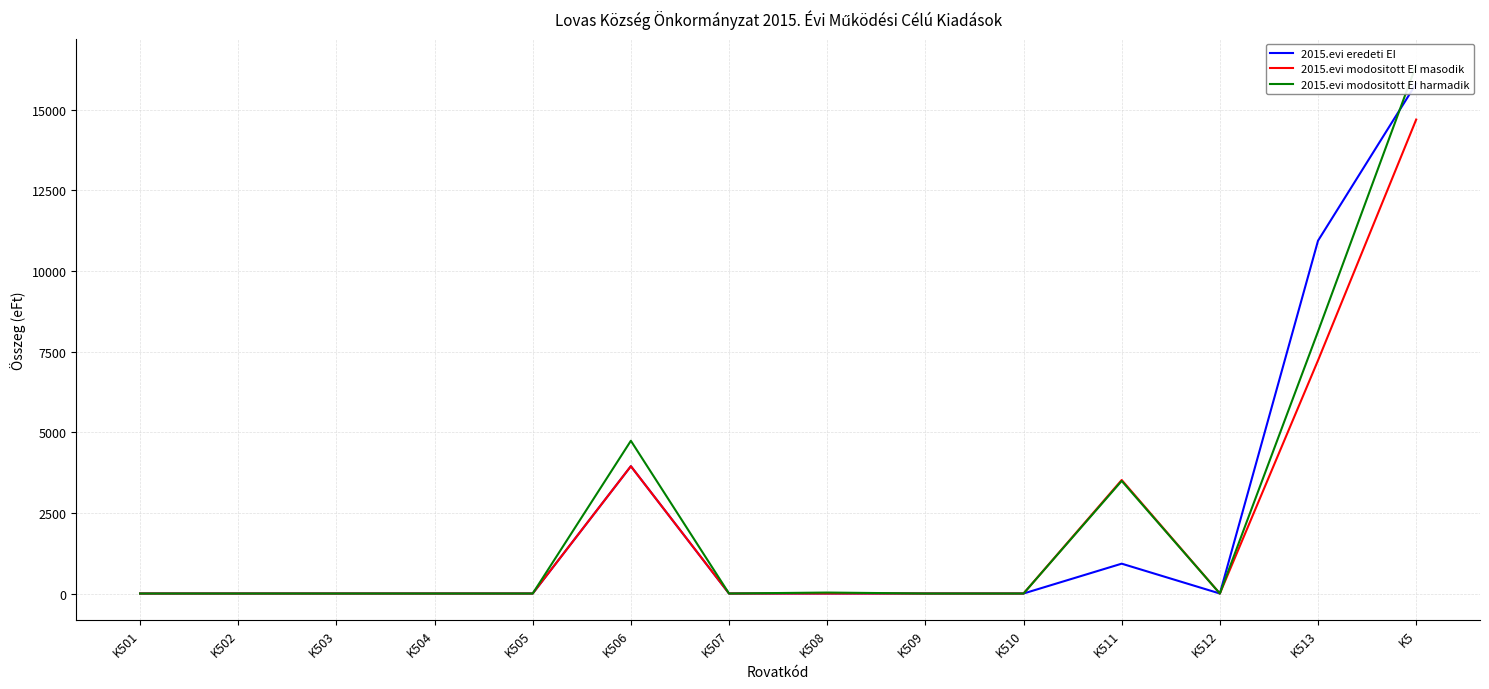

Where is the first local maximum for 2015.evi modositott EI masodik?

K506